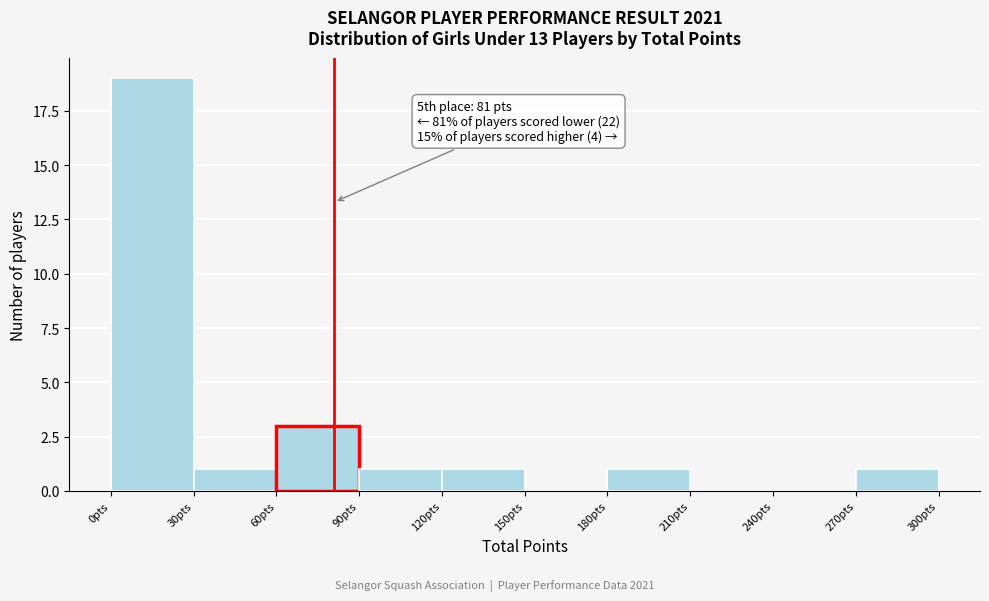

Over which range of the x-axis is the bar tallest?

0 to 30